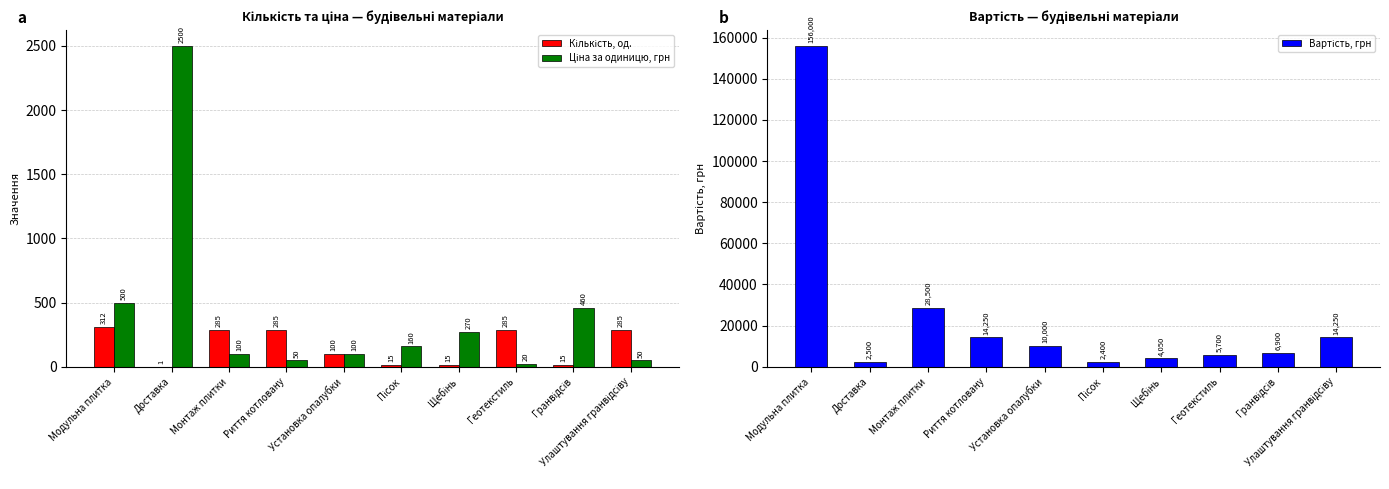

At which label does Ціна за одиницю, грн first exceed 160?

Модульна плитка